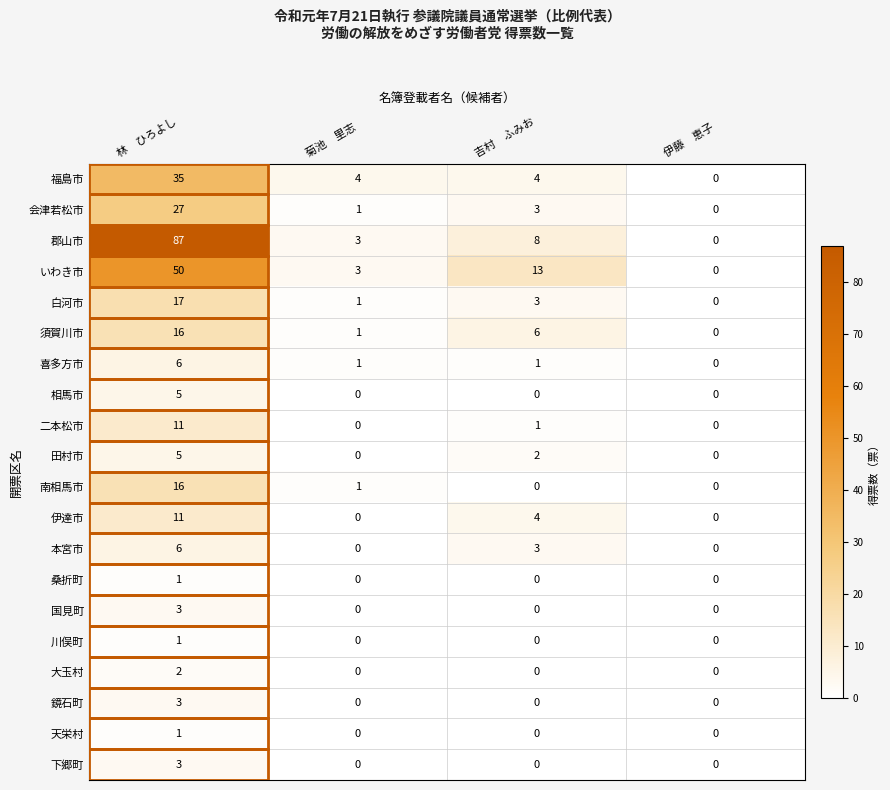

Between 吉村　ふみお and 伊藤　恵子, which series saw the biggest shift?

いわき市